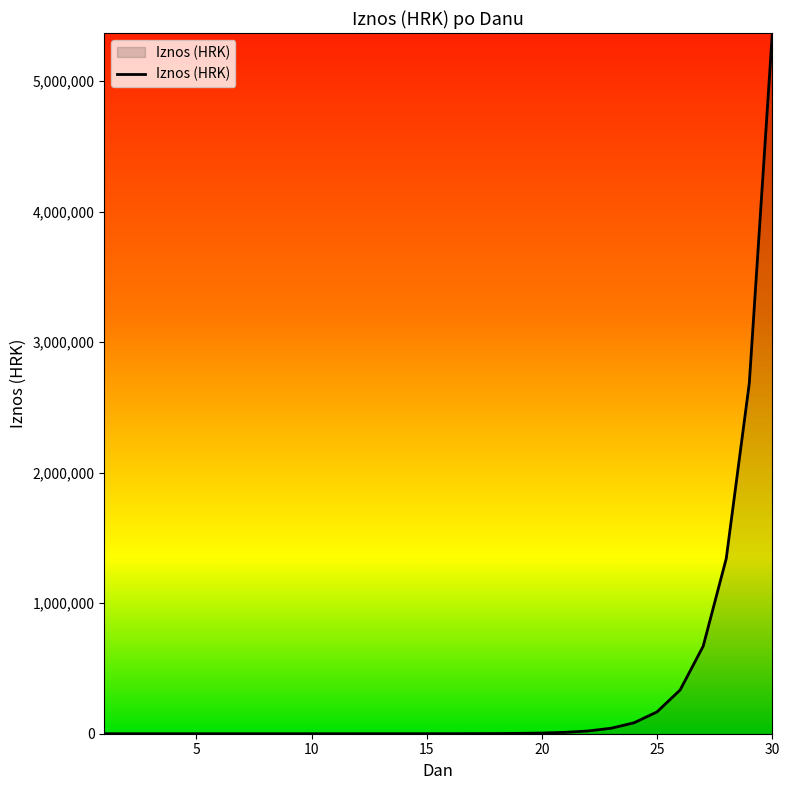

How many lines are shown in the chart?

1